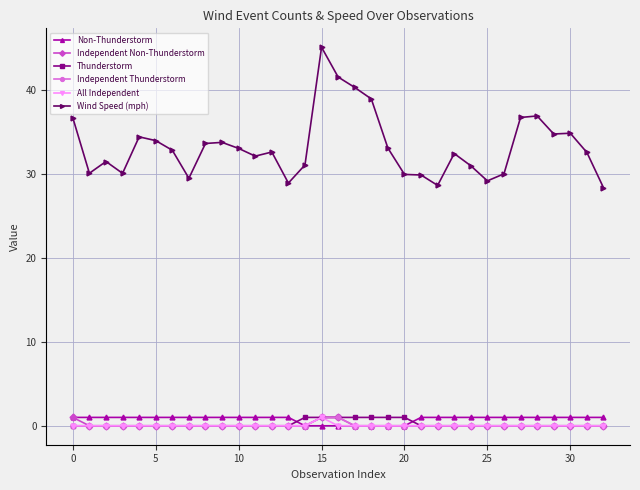

Which series has the largest total across all categories?

Wind Speed (mph)